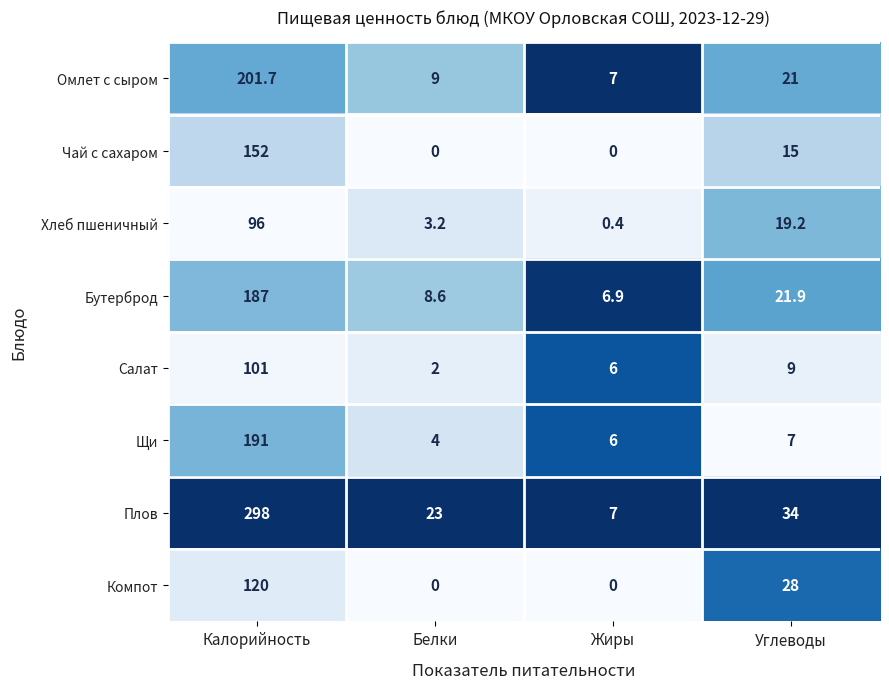

Count the number of categories in the chart.

4